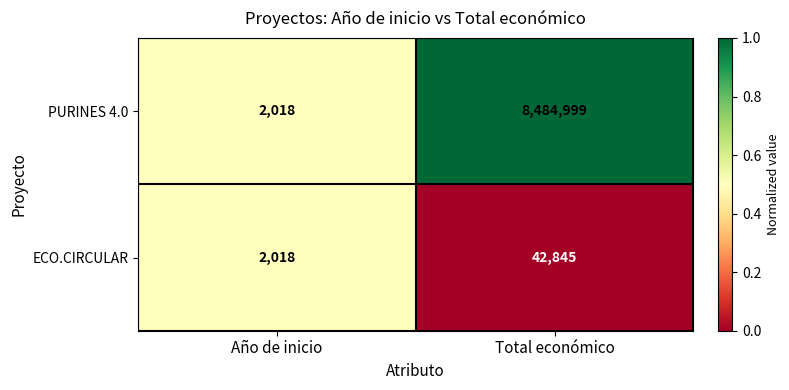

Reading left to right, what are all the values shown in this chart?

PURINES 4.0: 2018	8484999
ECO.CIRCULAR: 2018	42845